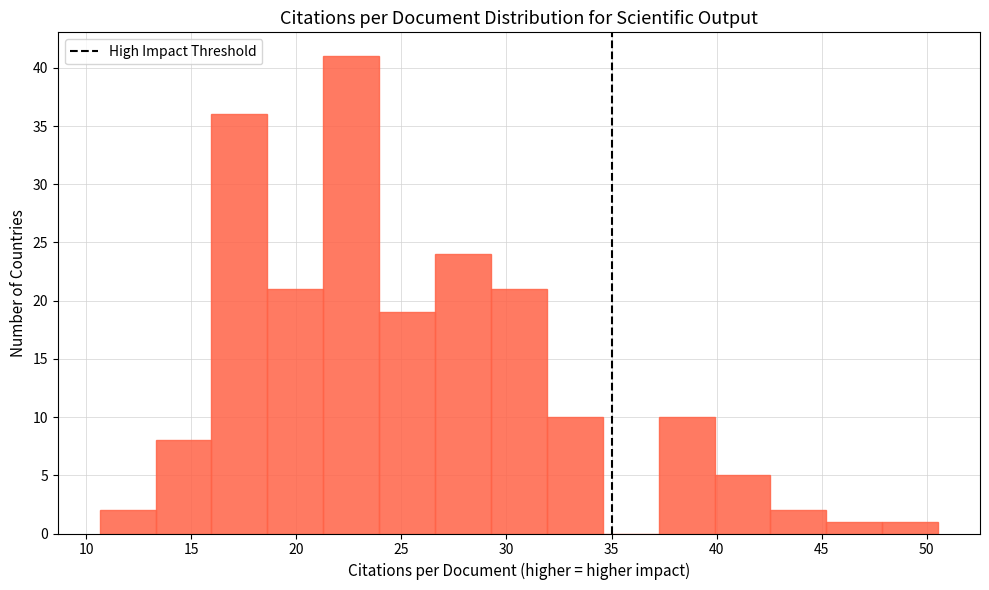

Over which range of the x-axis is the bar tallest?

21.5 to 24.0